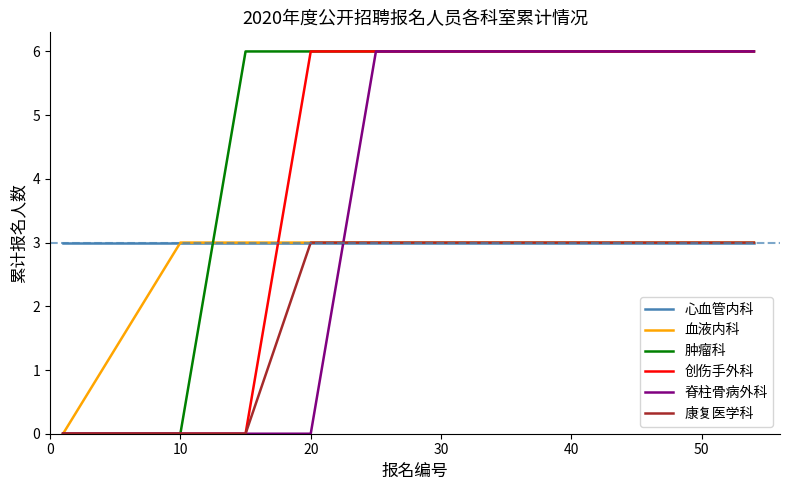

Which series has the largest total across all categories?

肿瘤科